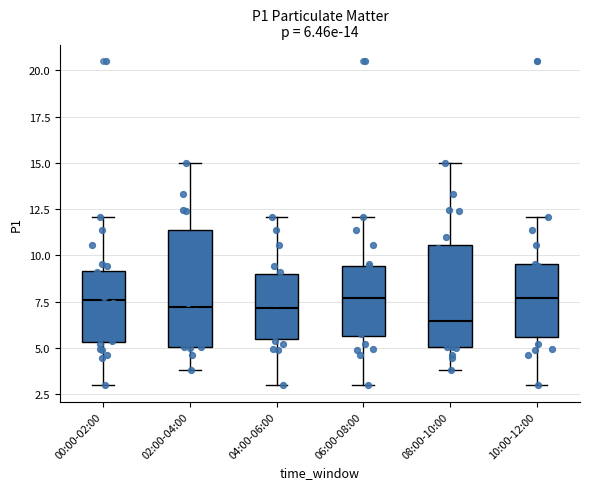

Which box is the tallest, from its lower edge to its upper edge?

02:00-04:00